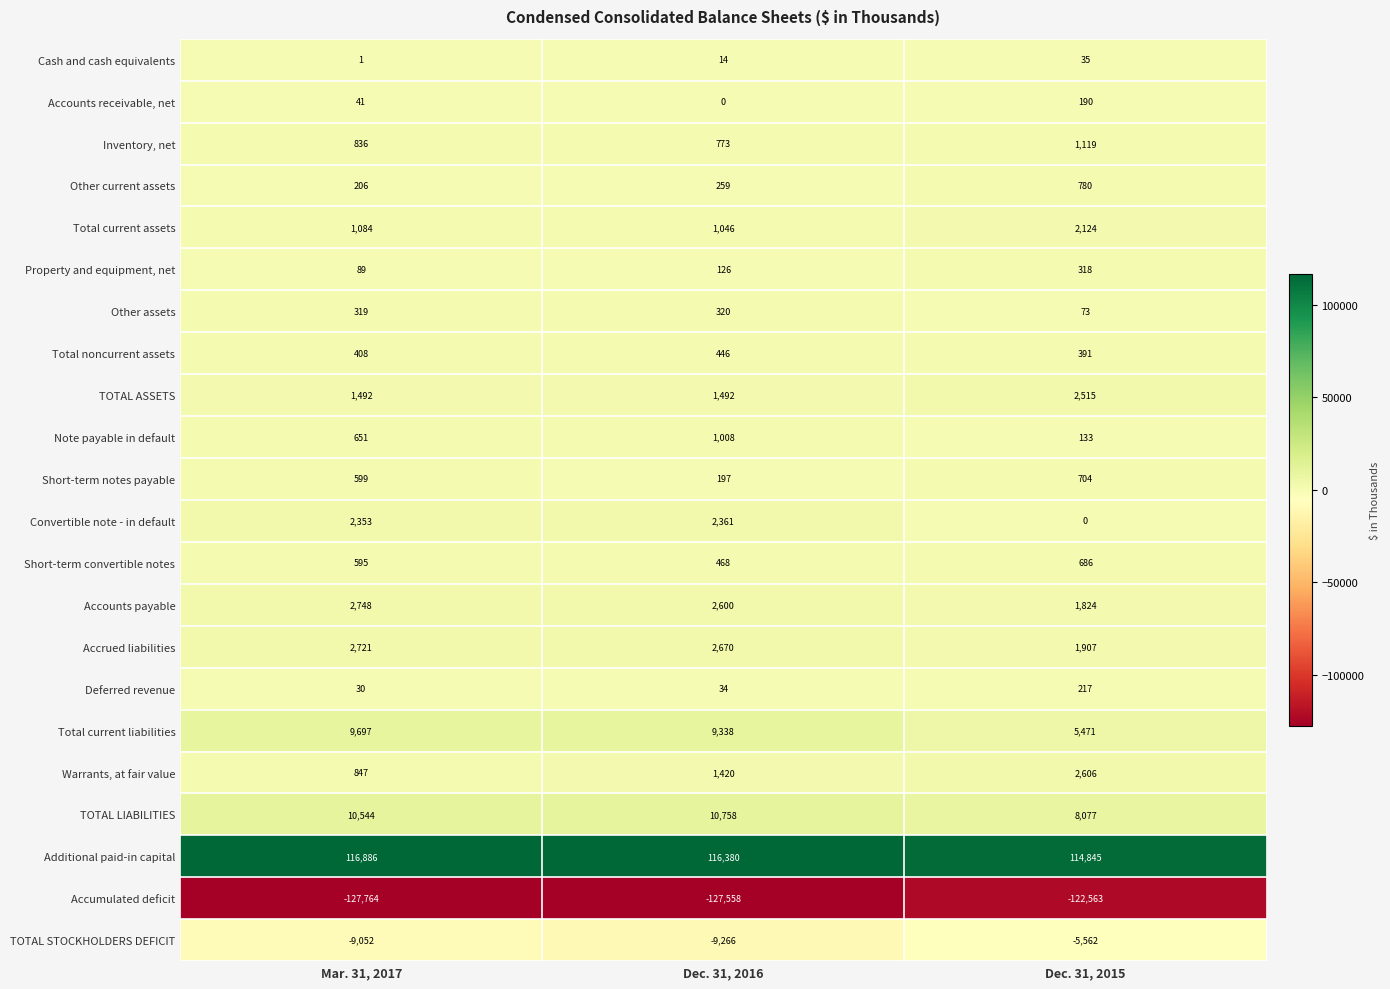

How many data points in Accrued liabilities are less than 2670?

1